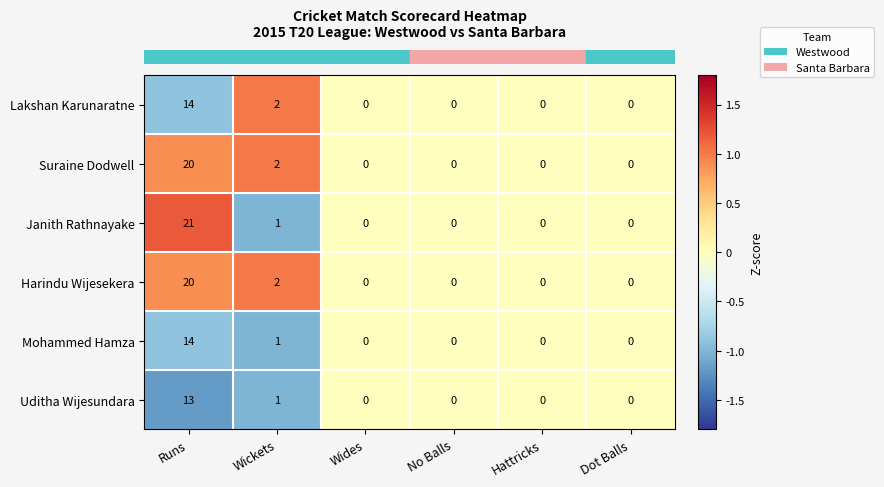

At which label is Janith Rathnayake closest to 10?

Wickets